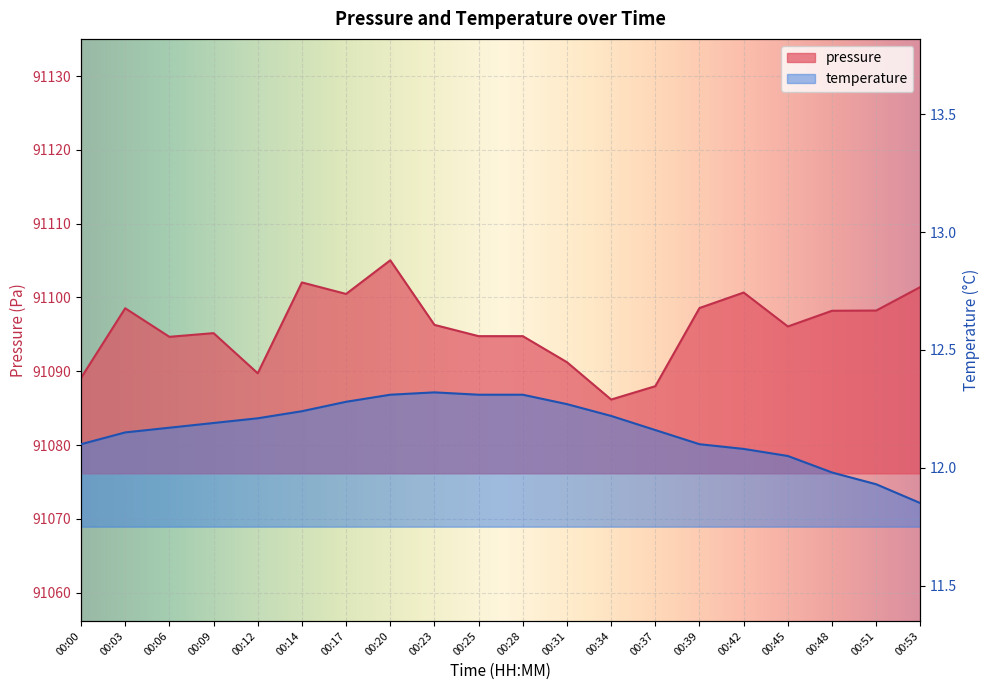

What are all the series names shown in the legend?

pressure, temperature